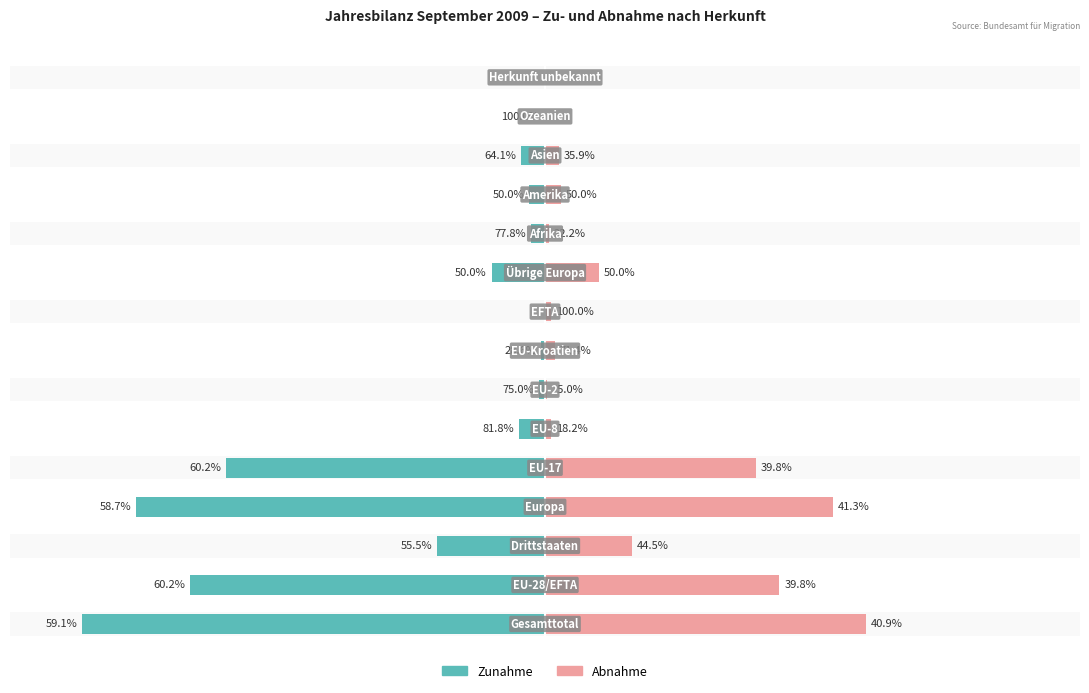

Reading left to right, transcribe all the data shown in this chart.

Zunahme: 0=-476	1=-365	2=-111	3=-420	4=-328	5=-27	6=-6	7=-4	8=0	9=-55	10=-14	11=-16	12=-25	13=-1	14=0
Abnahme: 0=330	1=241	2=89	3=296	4=217	5=6	6=2	7=10	8=6	9=55	10=4	11=16	12=14	13=0	14=0